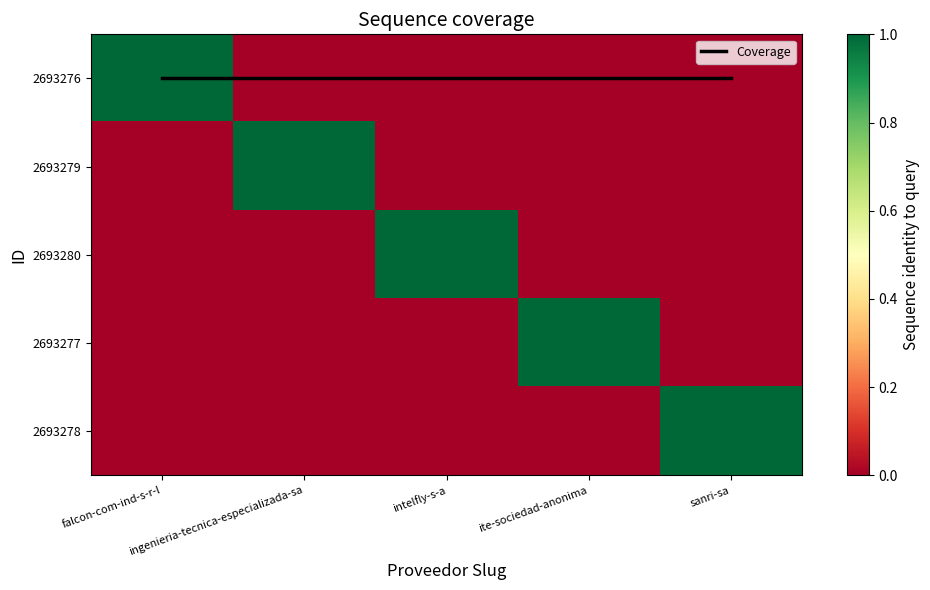

Rank the series by their maximum value, from lowest to highest.

Coverage, 2693276, 2693279, 2693280, 2693277, 2693278